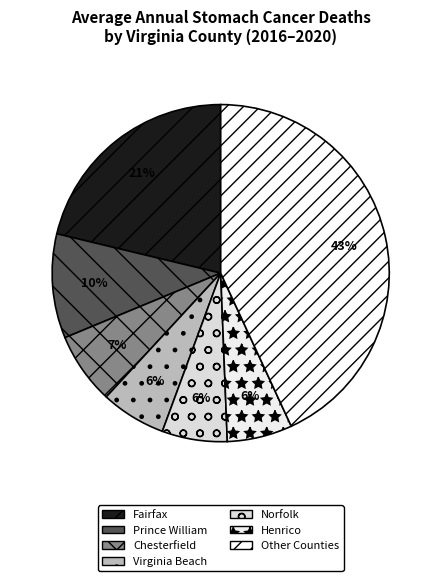

Count the number of slices in the pie.

7